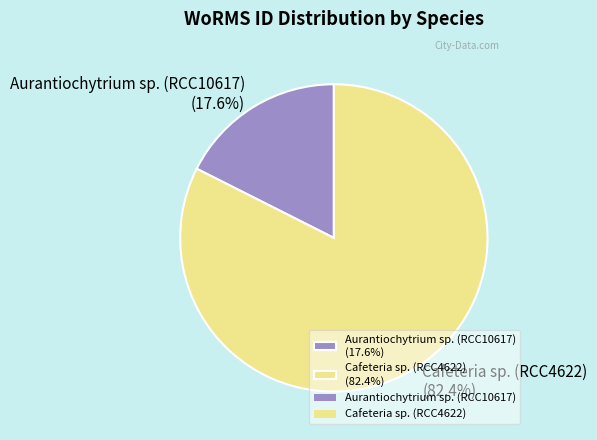

Which category has the biggest portion of the pie?

Cafeteria sp. (RCC4622)